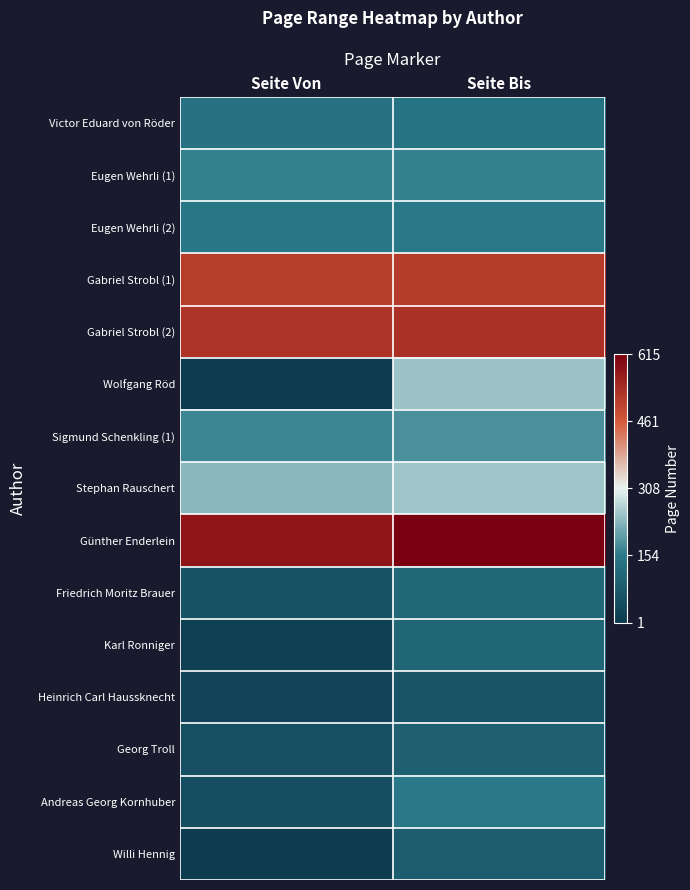

What is the total value across all series at Seite Bis?

3404